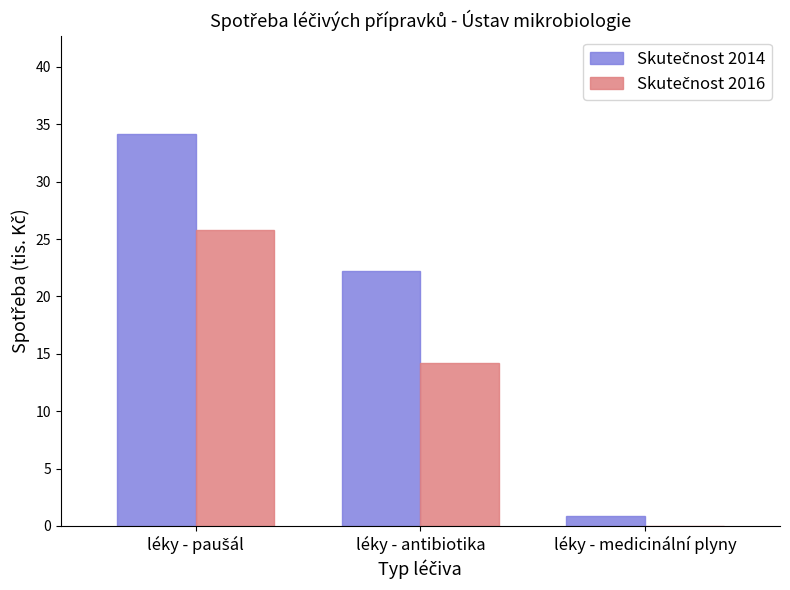

How many groups of bars are there?

3